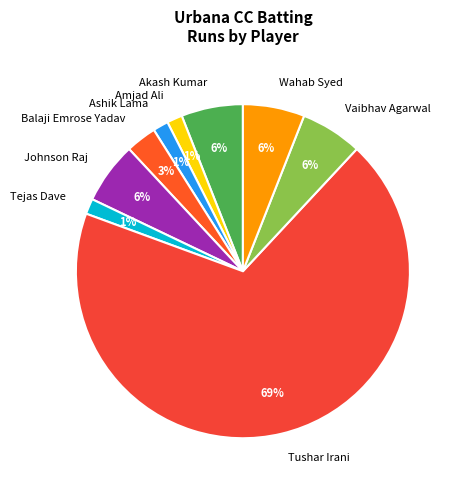

Approximately how many times larger is the value at Amjad Ali compared to Tejas Dave?

1.0